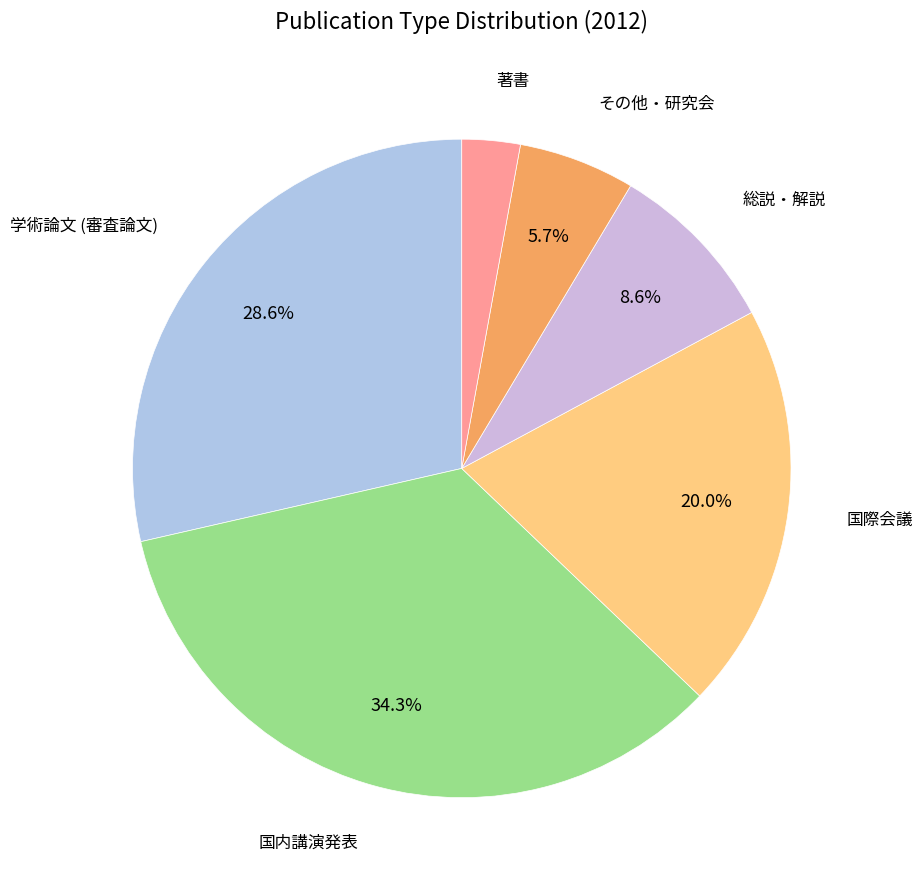

What is the largest slice in the pie chart?

国内講演発表